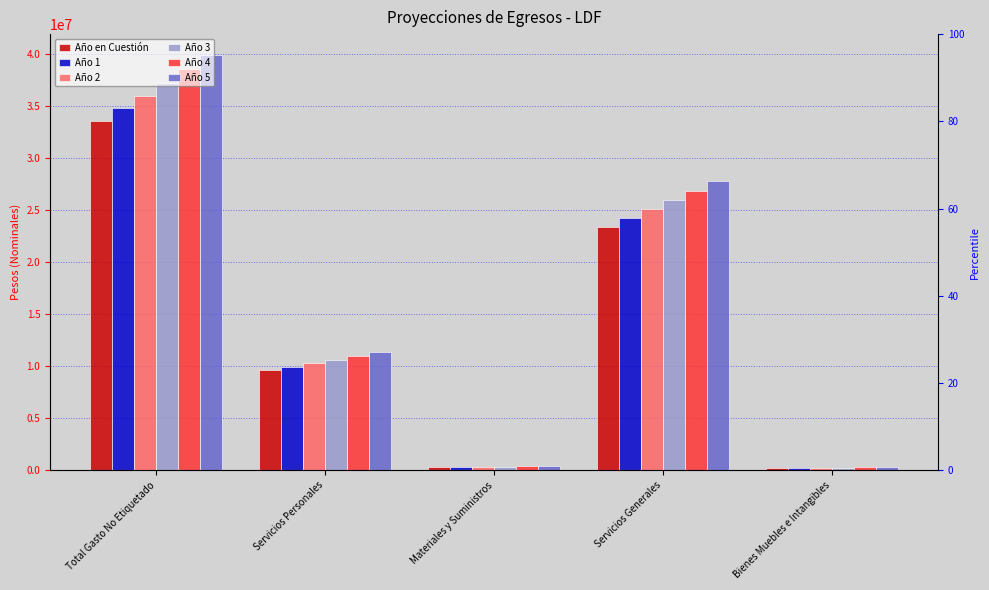

Reading left to right, what are all the values shown in this chart?

Año en Cuestión: Total Gasto No Etiquetado=33609645.5	Servicios Personales=9606079.8	Materiales y Suministros=334975.0	Servicios Generales=23420590.7	Bienes Muebles e Intangibles=248000.0
Año 1: Total Gasto No Etiquetado=34785983.1	Servicios Personales=9942292.6	Materiales y Suministros=346699.1	Servicios Generales=24240311.4	Bienes Muebles e Intangibles=256680.0
Año 2: Total Gasto No Etiquetado=36003492.5	Servicios Personales=10290272.8	Materiales y Suministros=358833.6	Servicios Generales=25088722.3	Bienes Muebles e Intangibles=265663.8
Año 3: Total Gasto No Etiquetado=37263614.7	Servicios Personales=10650432.4	Materiales y Suministros=371392.8	Servicios Generales=25966827.6	Bienes Muebles e Intangibles=274962.0
Año 4: Total Gasto No Etiquetado=38567841.2	Servicios Personales=11023197.5	Materiales y Suministros=384391.5	Servicios Generales=26875666.5	Bienes Muebles e Intangibles=284585.7
Año 5: Total Gasto No Etiquetado=39917715.7	Servicios Personales=11409009.4	Materiales y Suministros=397845.2	Servicios Generales=27816314.8	Bienes Muebles e Intangibles=294546.2